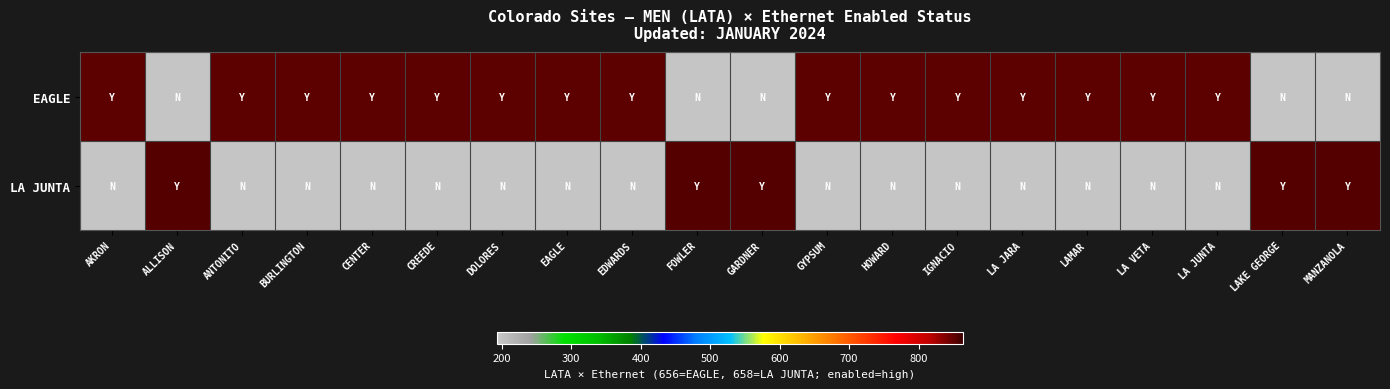

At how many categories does at least one series exceed 494?

20